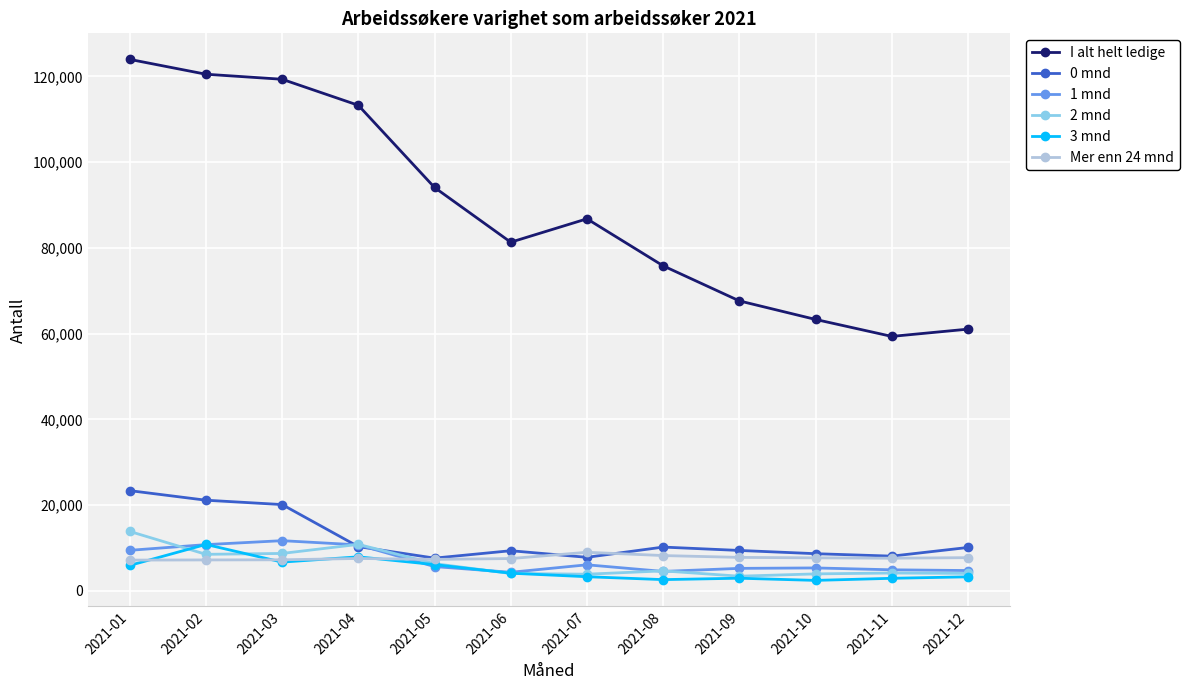

Which series has the largest total across all categories?

I alt helt ledige